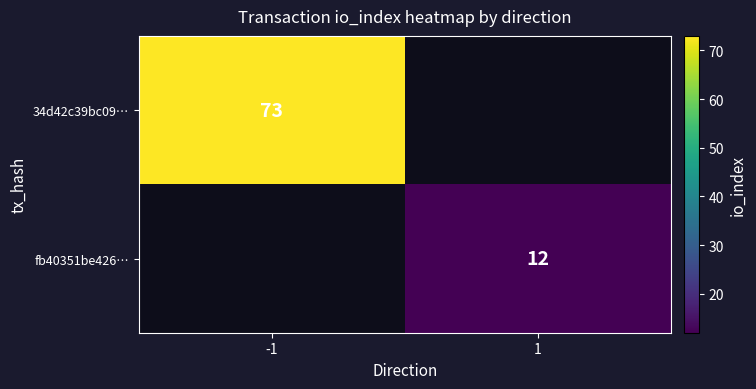

The value of 34d42c39bc09… at -1 is 73. True or false?

True